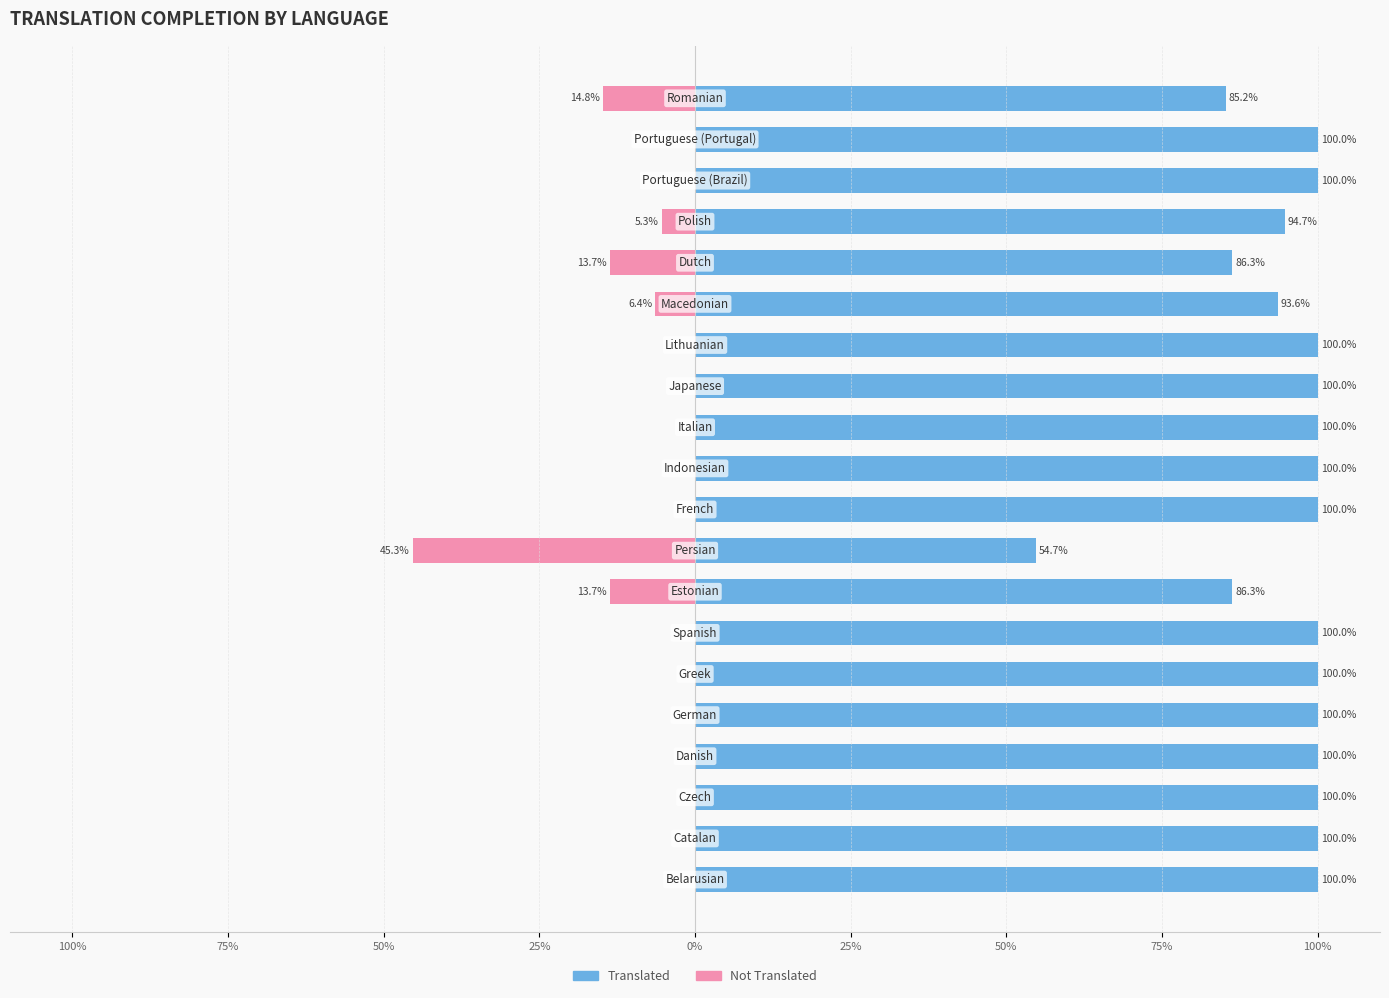

What is the difference between the highest and lowest values at 15?

100.0